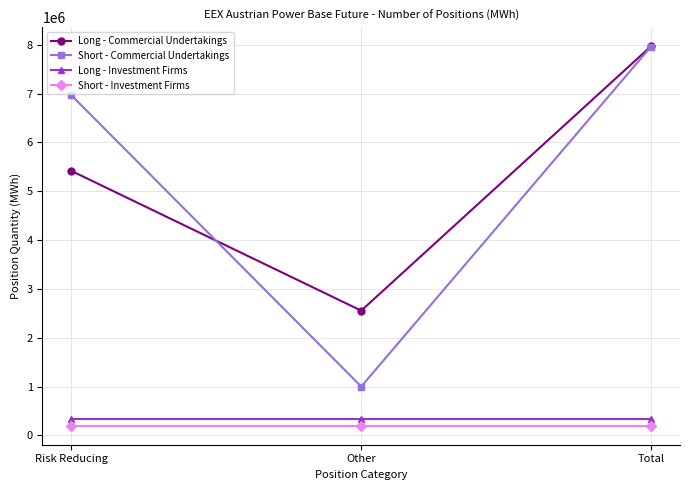

What is the spread (max minus min) of values at Other?

2357685